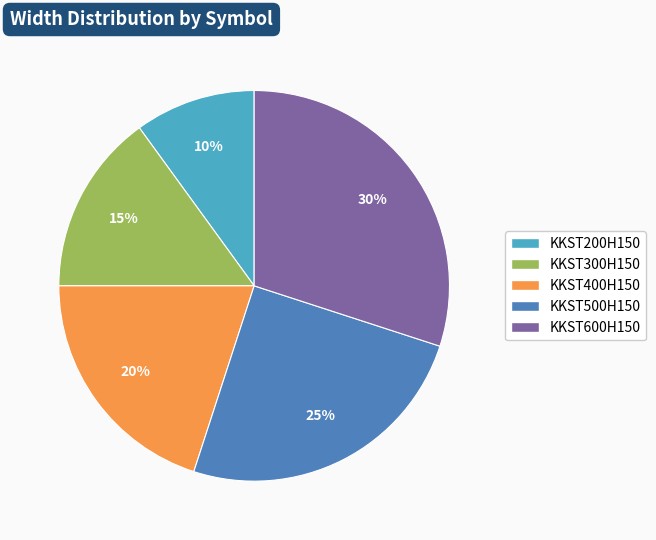

Rank the categories by value from highest to lowest.

KKST600H150, KKST500H150, KKST400H150, KKST300H150, KKST200H150